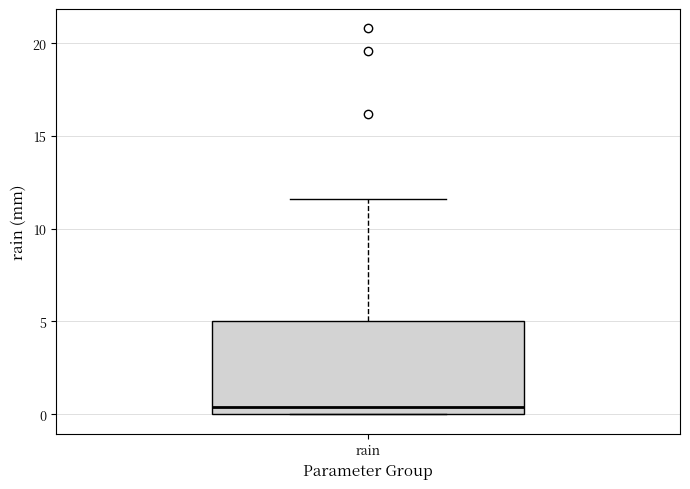

Read this box plot against the y-axis: the position of the median line, the range covered by the box, and the ends of both whiskers. The values are not printed on the chart, so give them approximately, as read against the axis.

median 0.5, box 0.0 to 5.0, whiskers 0.0 to 11.5